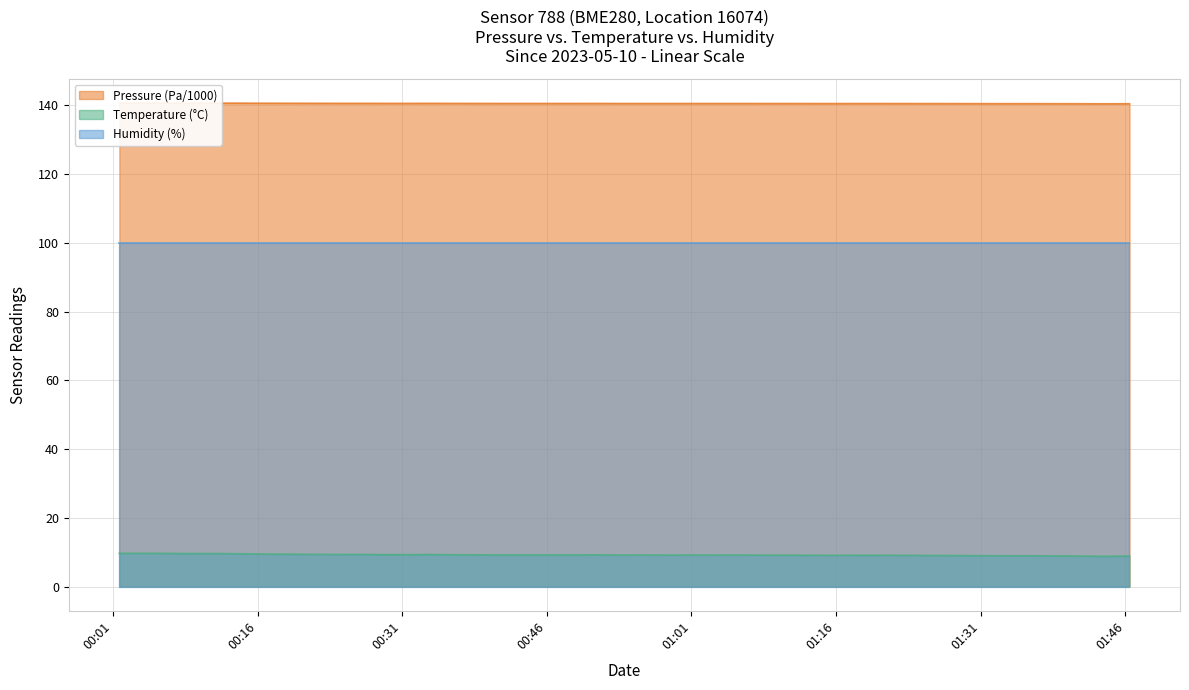

What is the highest value of the Temperature series?

9.7